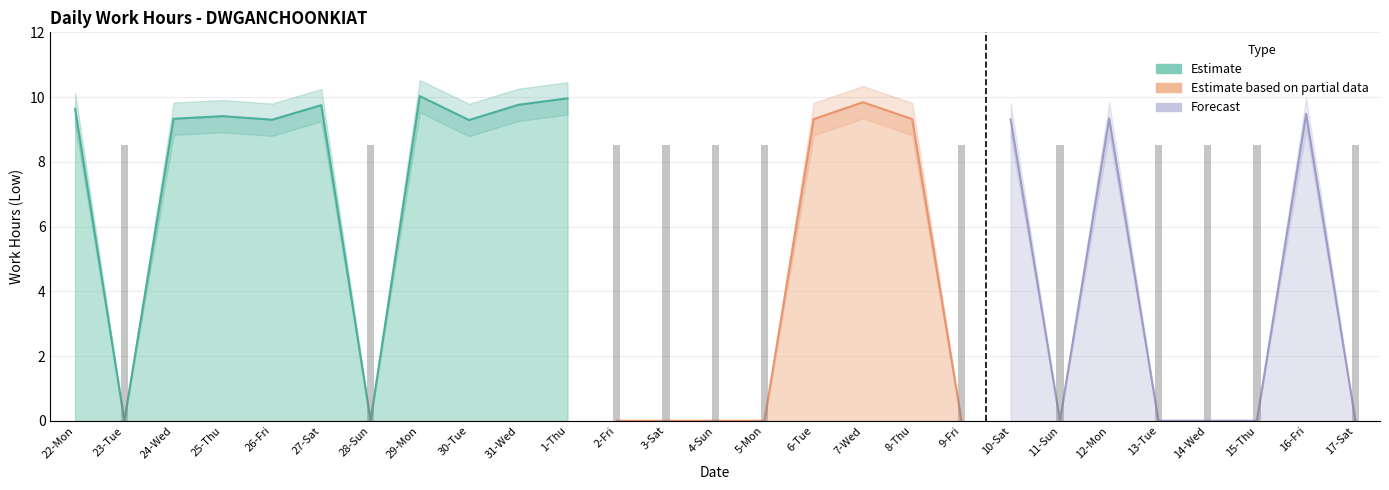

What is the label of the 27th bar from the left?

17-Sat